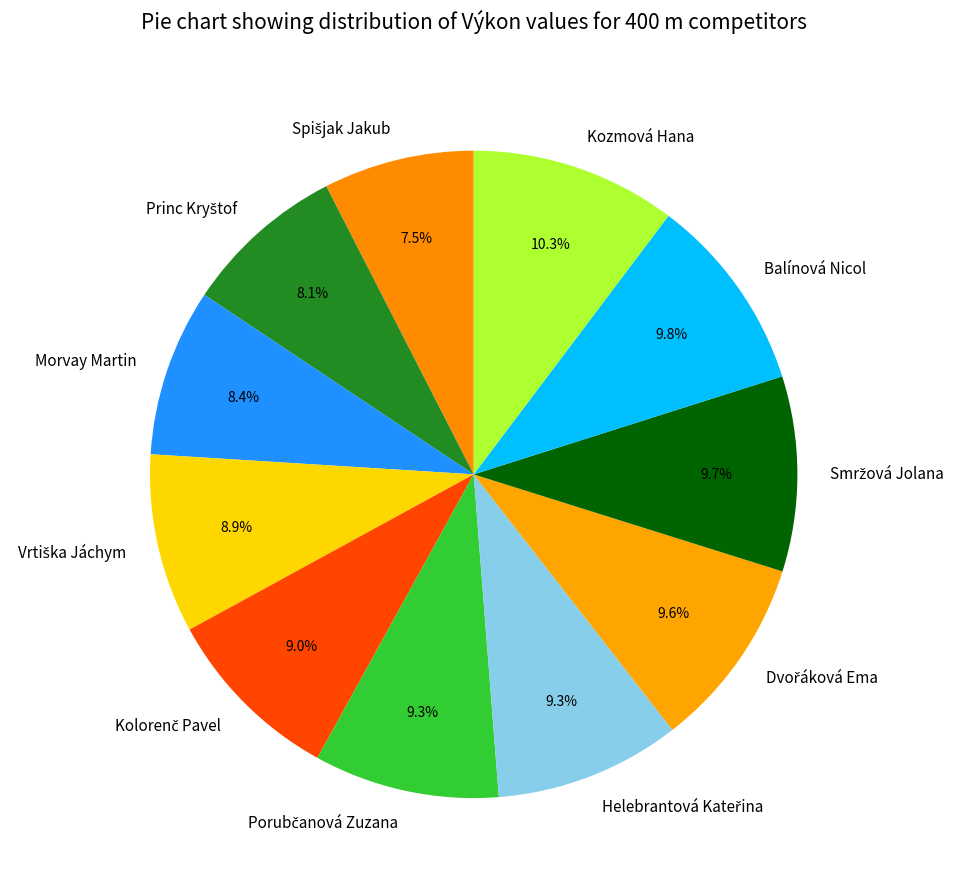

Count the number of slices in the pie.

11